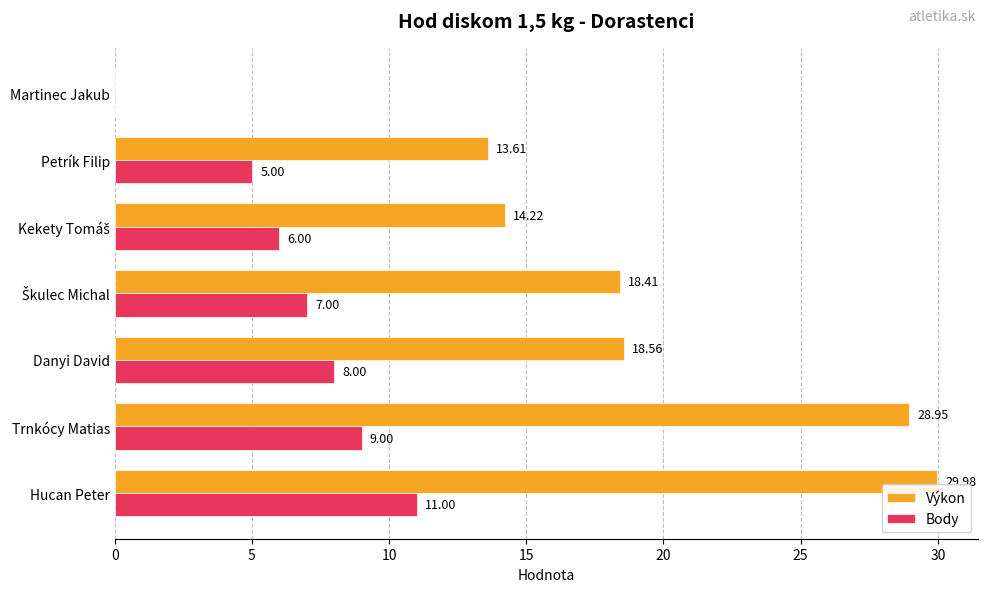

What is the sum of all Výkon values?

123.7